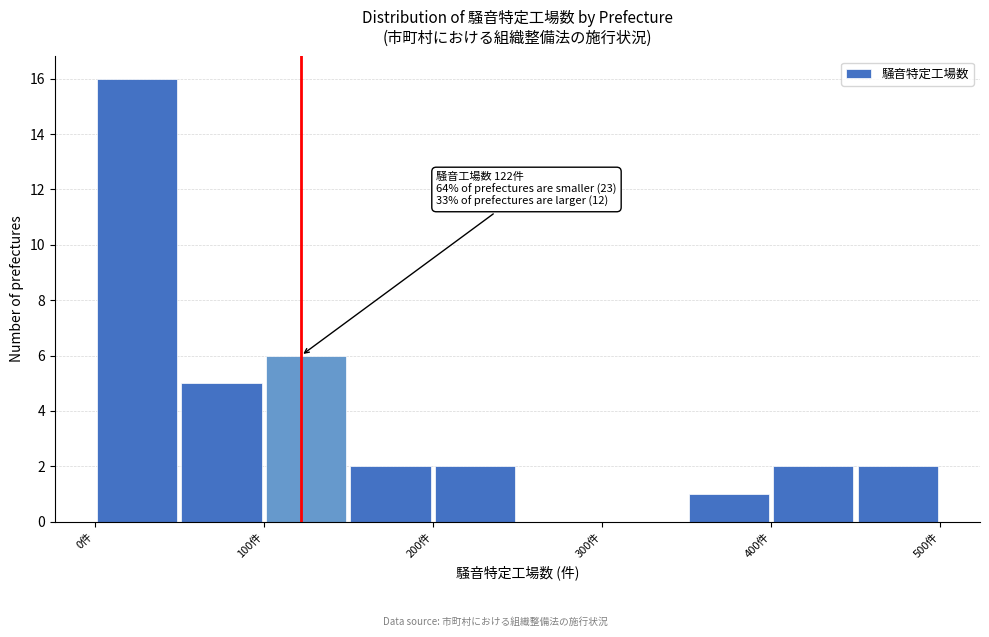

Over which range of the x-axis is the bar tallest?

0 to 50